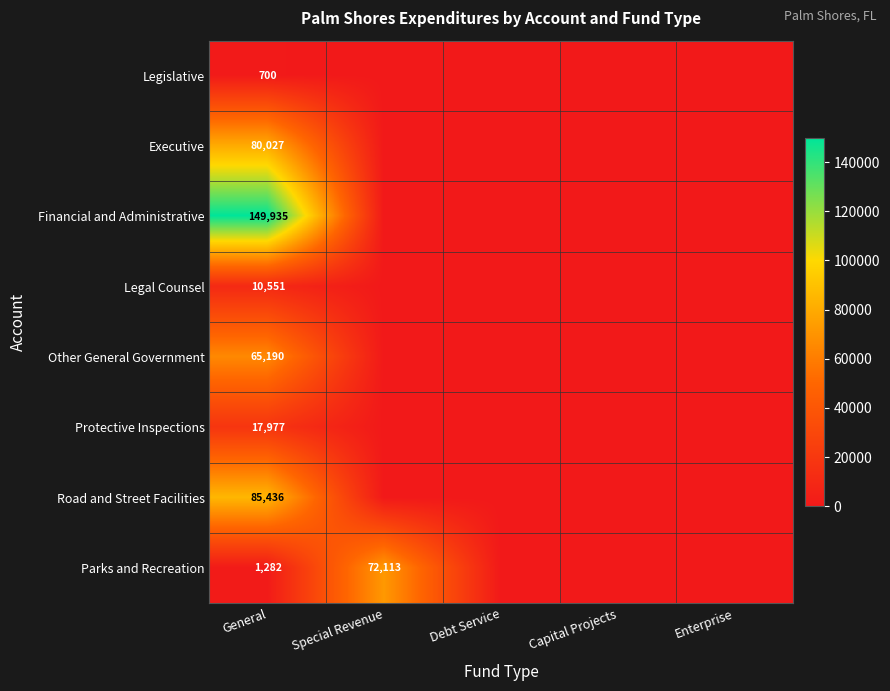

Is it true that Legal Counsel equals 18292 at General?

False